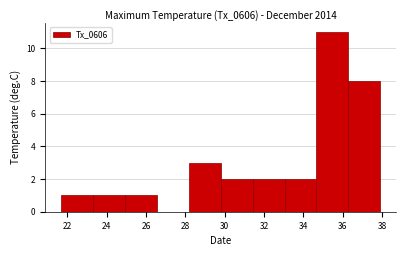

Reading left to right, list every bar in this chart as the range it spans on the x-axis followed by its height. Neither the bar edges nor the heights are printed on the chart, so give them approximately, as read against the axes.

21.70 to 23.32: 1
23.32 to 24.94: 1
24.94 to 26.56: 1
26.56 to 28.18: 0
28.18 to 29.80: 3
29.80 to 31.42: 2
31.42 to 33.04: 2
33.04 to 34.66: 2
34.66 to 36.28: 11
36.28 to 37.90: 8